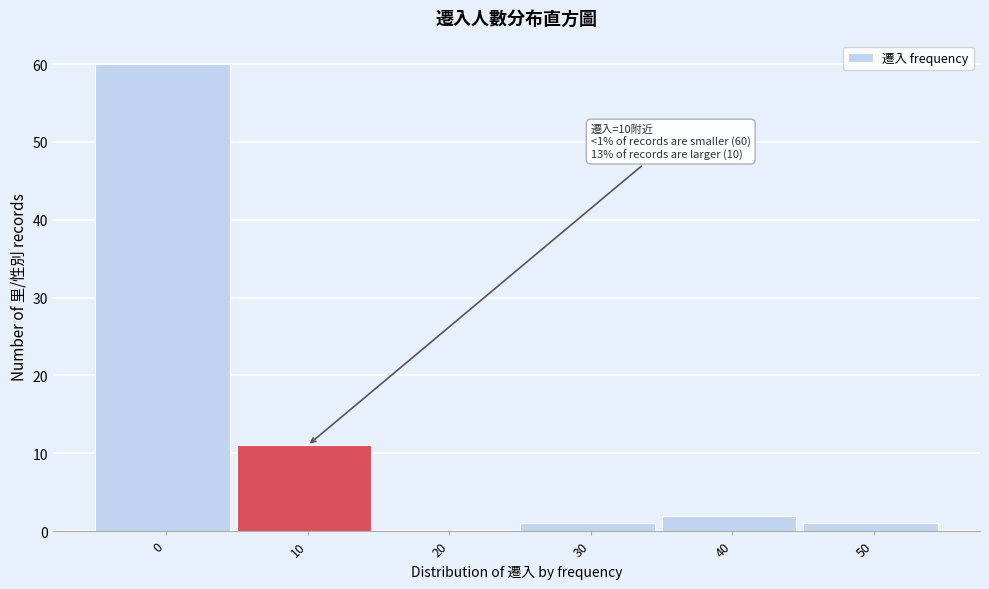

Reading left to right, list all the values displayed in this chart.

0=60	10=11	20=0	30=1	40=2	50=1